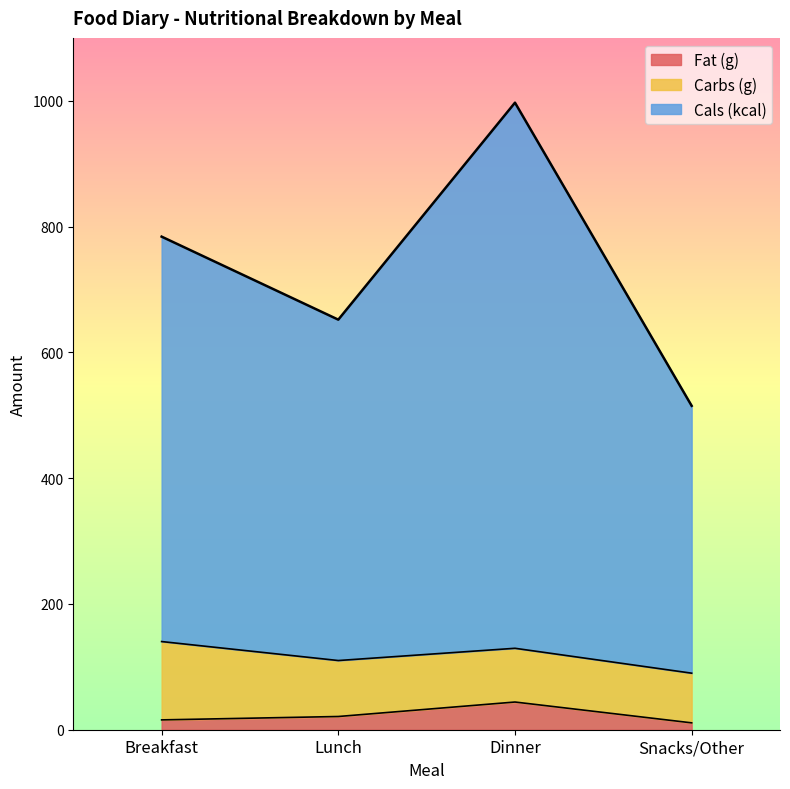

Is the value of Fat (g) at Lunch greater than the value of Carbs (g) at Breakfast?

No